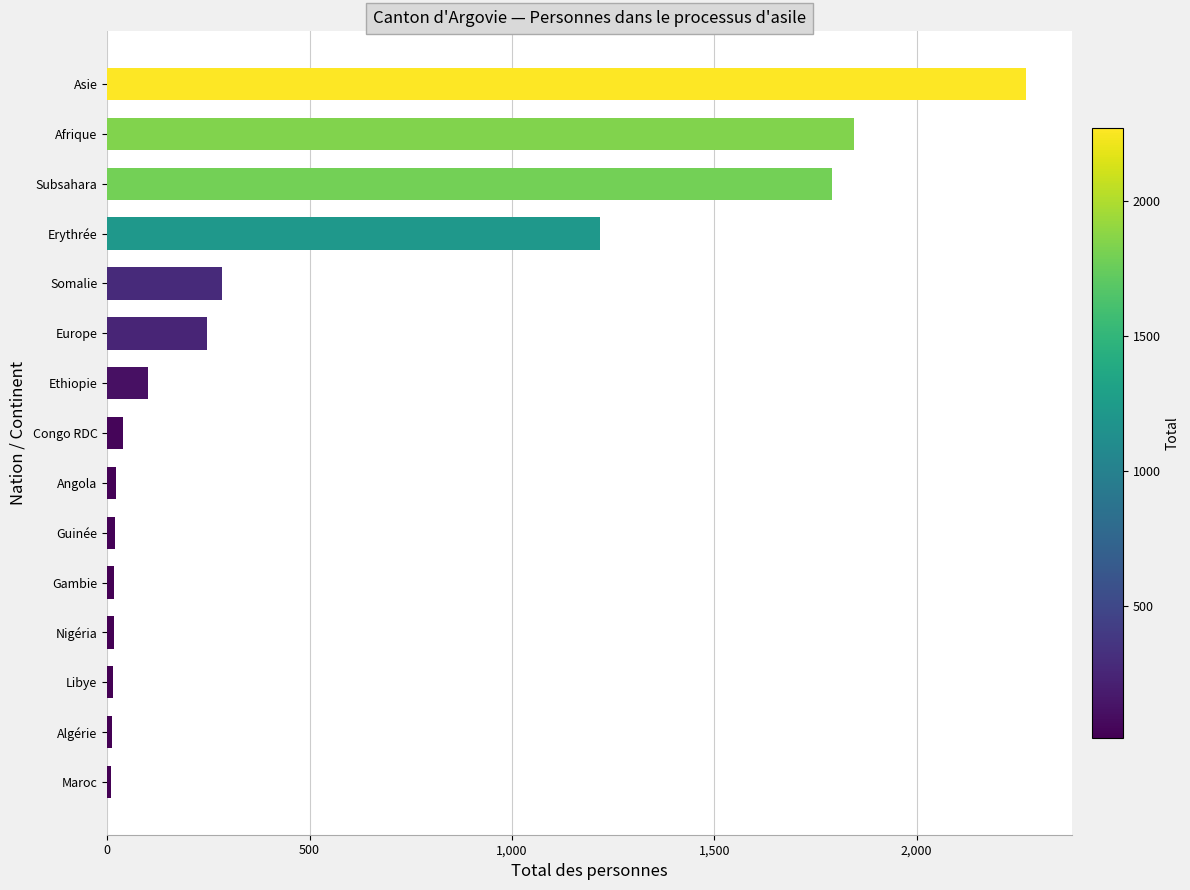

Is it true that the value at Somalie is 378?

False